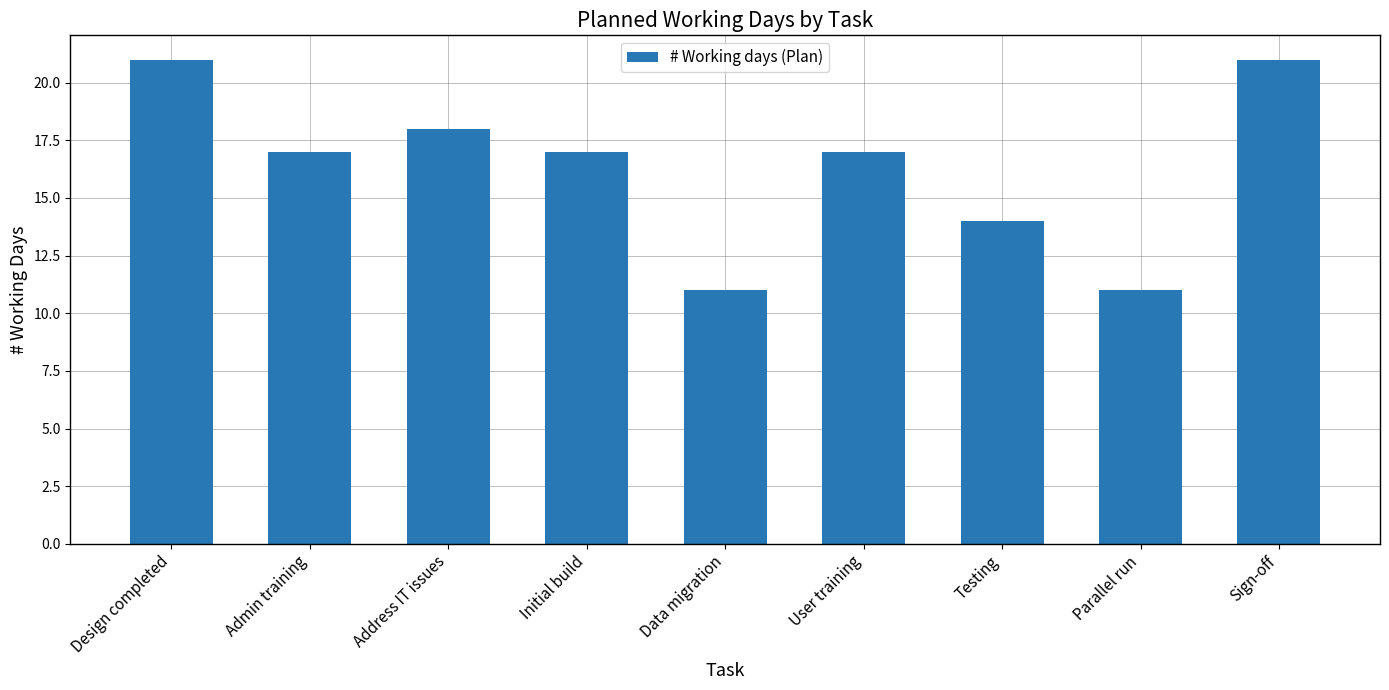

How many categories are shown in the chart?

9